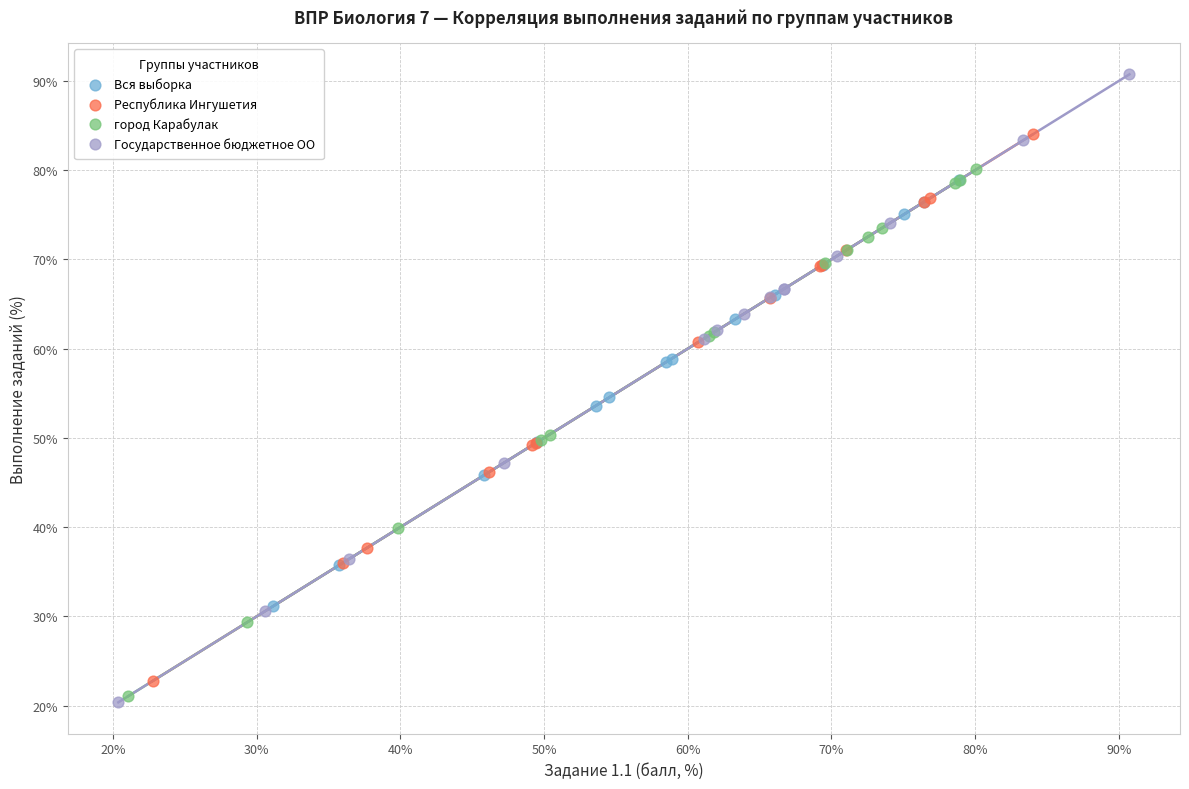

What are all the series names shown in the legend?

Вся выборка, Республика Ингушетия, город Карабулак, Государственное бюджетное ОО